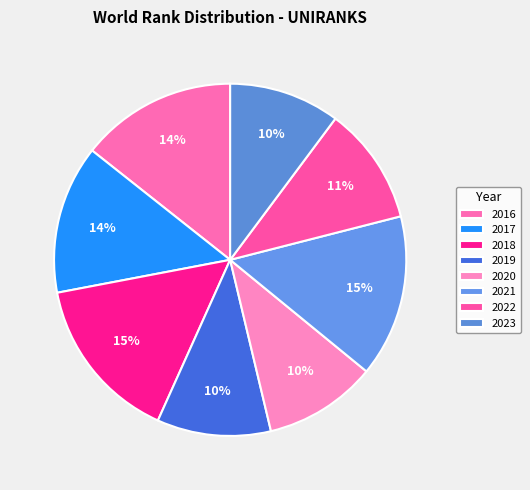

Count the number of slices in the pie.

8